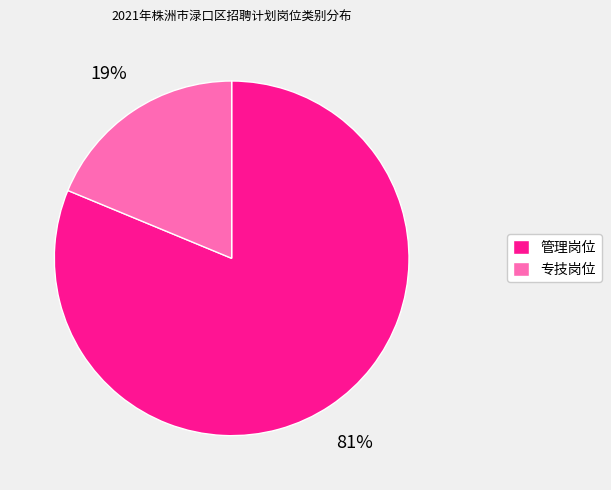

To the nearest percent, what is the average slice percentage?

50%